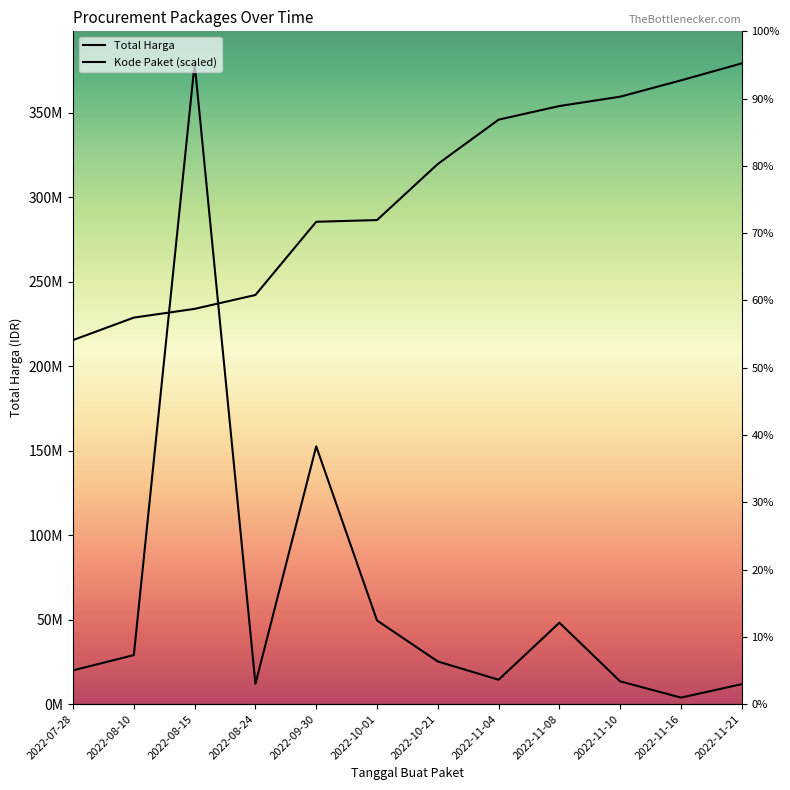

What is the smallest value displayed?

3825000.0